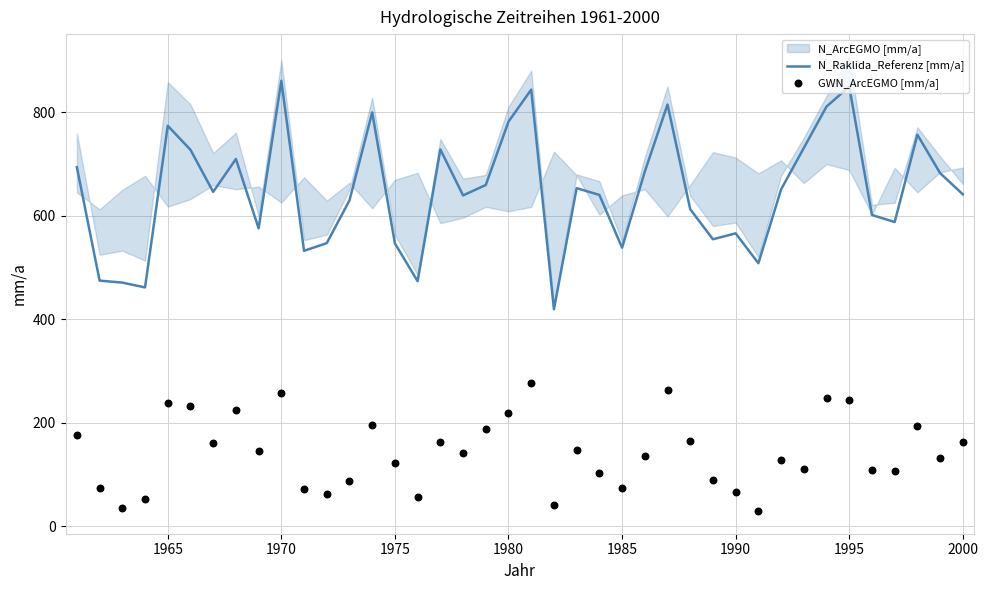

Which series has the largest total across all categories?

N_Raklida_Referenz [mm/a]